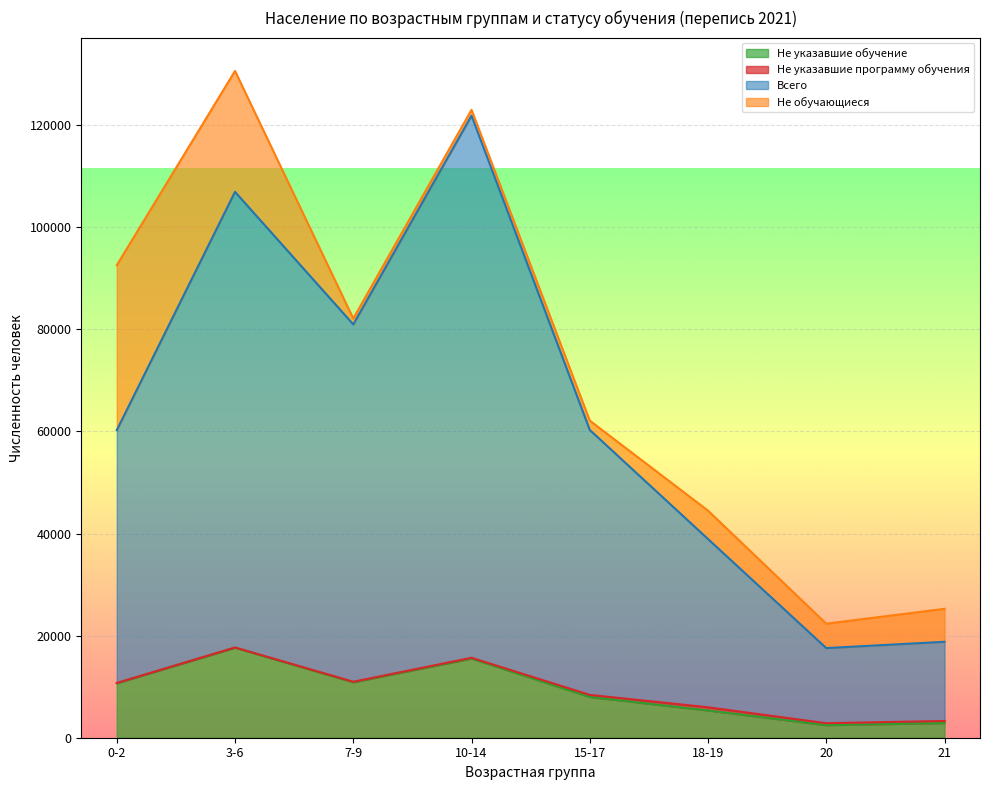

How many Всего values are between 38925 and 106941?

5